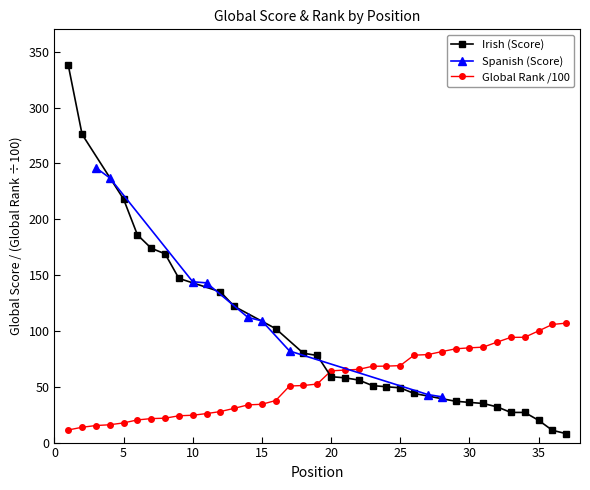

What is the highest value of the Global Rank /100 series?

107.0